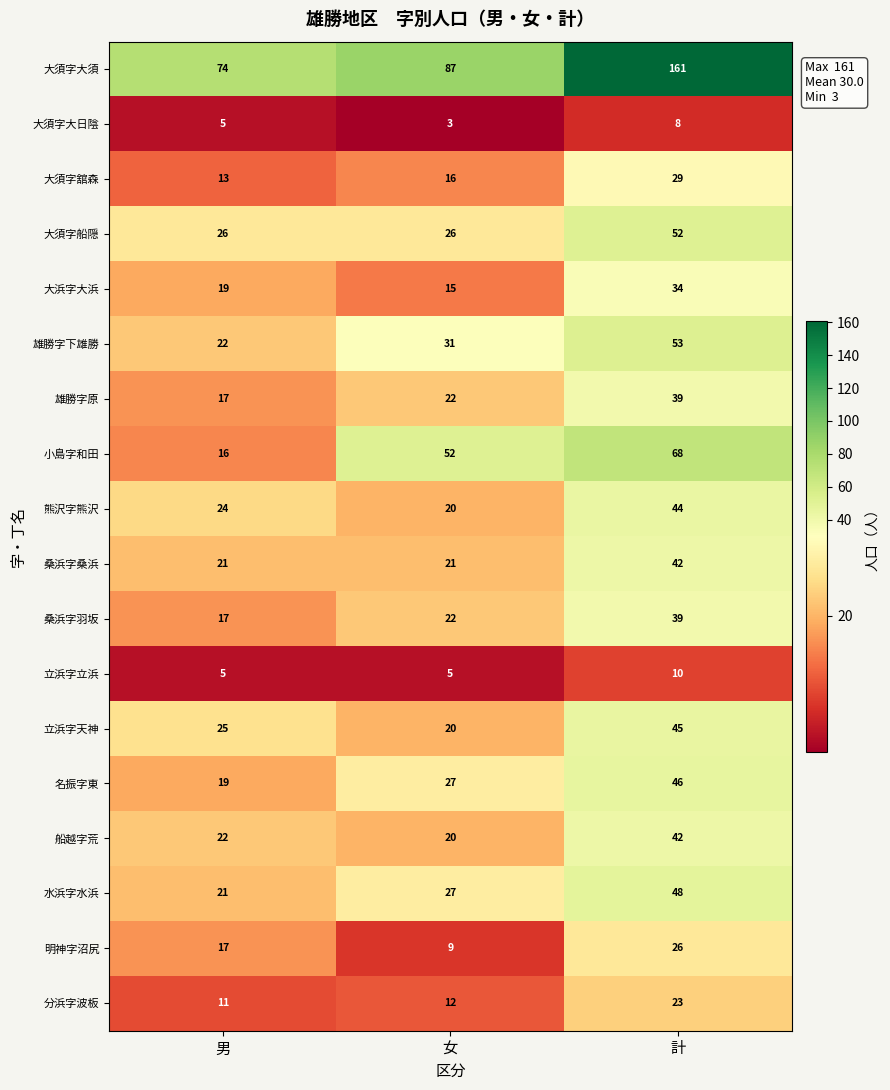

What is the sum of the 桑浜字羽坂 values at 女 and 計?

61